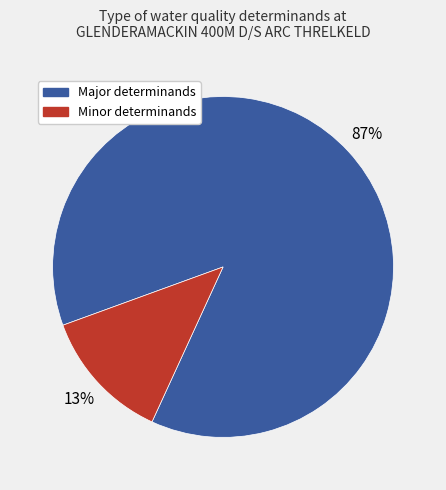

Does any single category account for the majority?

Yes